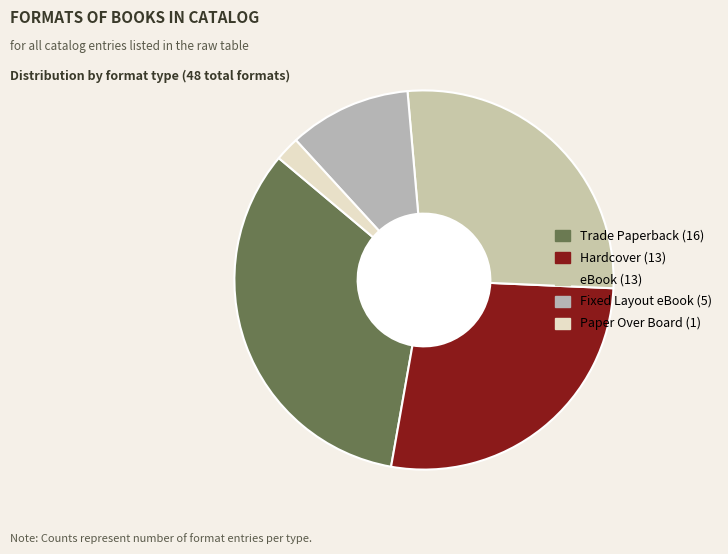

Count the number of slices in the pie.

5